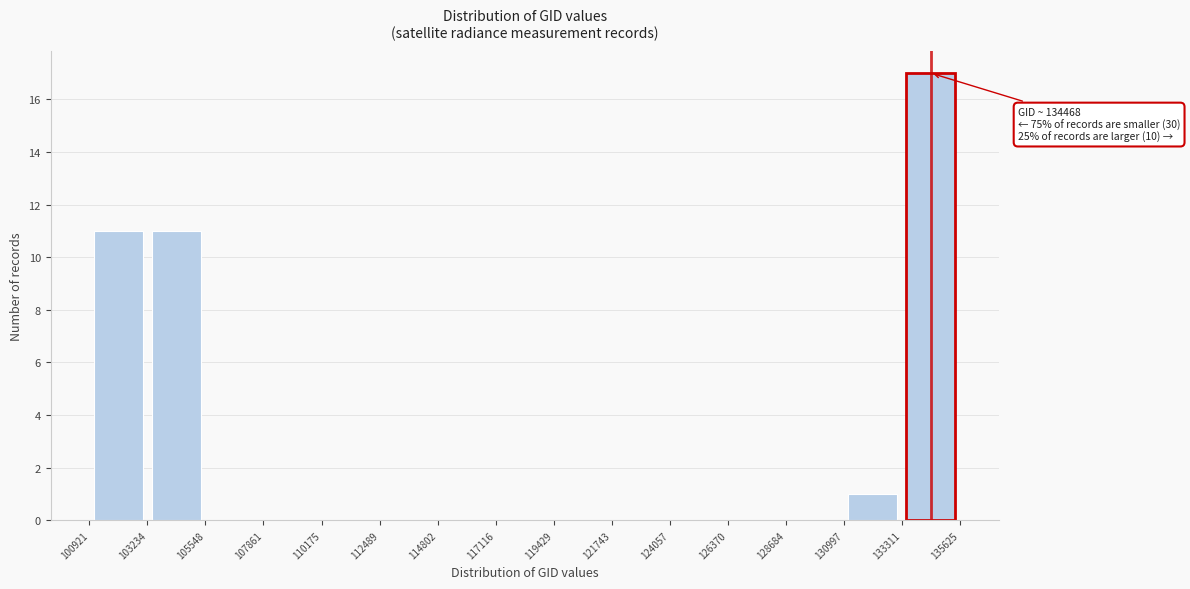

Which range on the x-axis has the tallest bar?

133311 to 135625